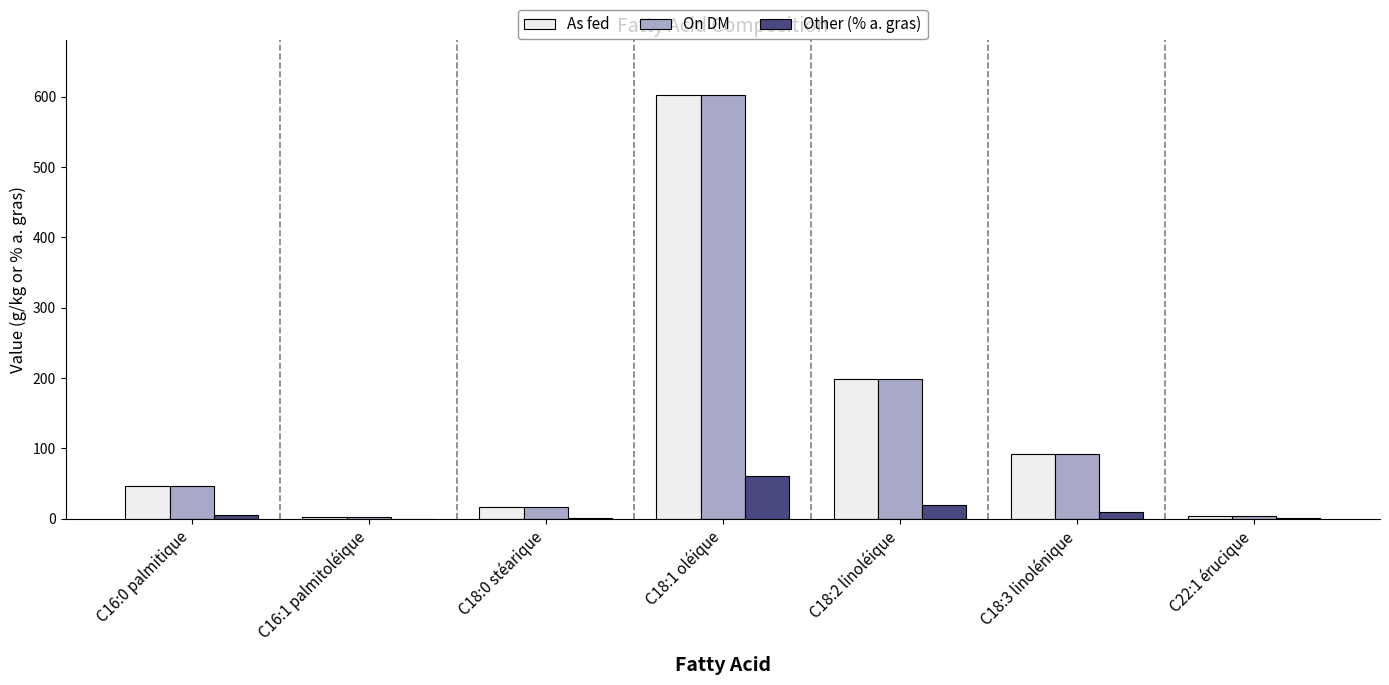

Are the bars horizontal?

No